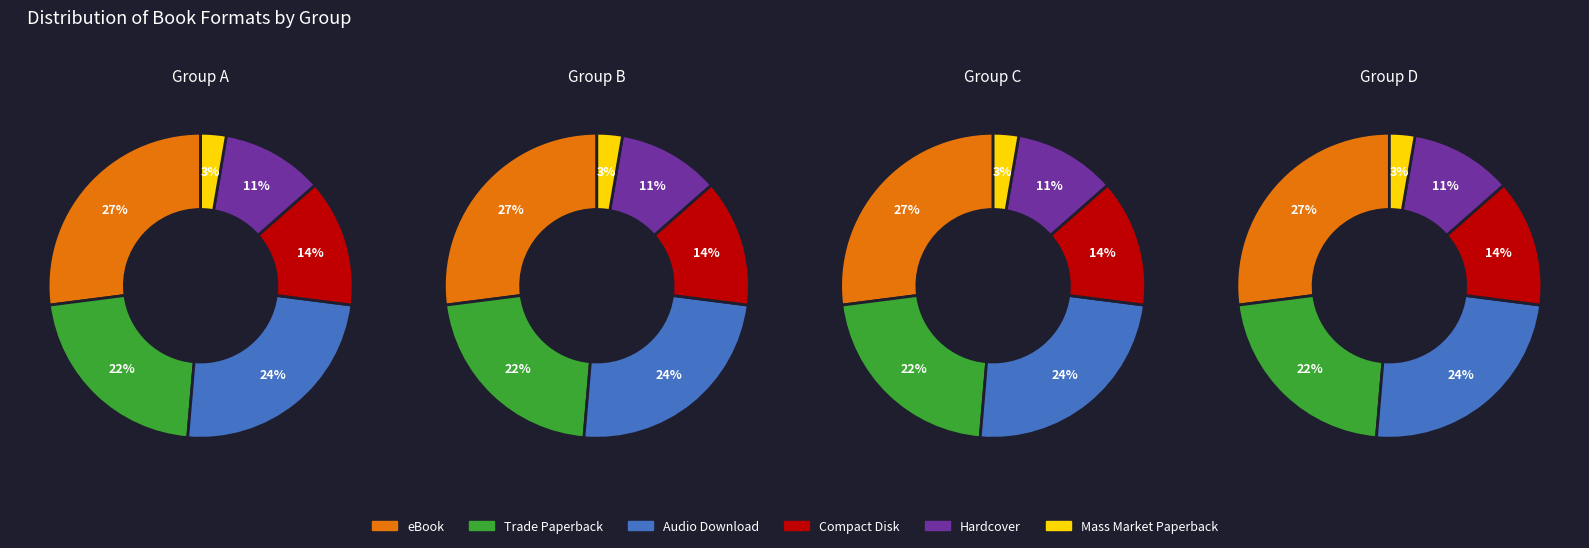

What portion of the pie excludes 2?

75.0%